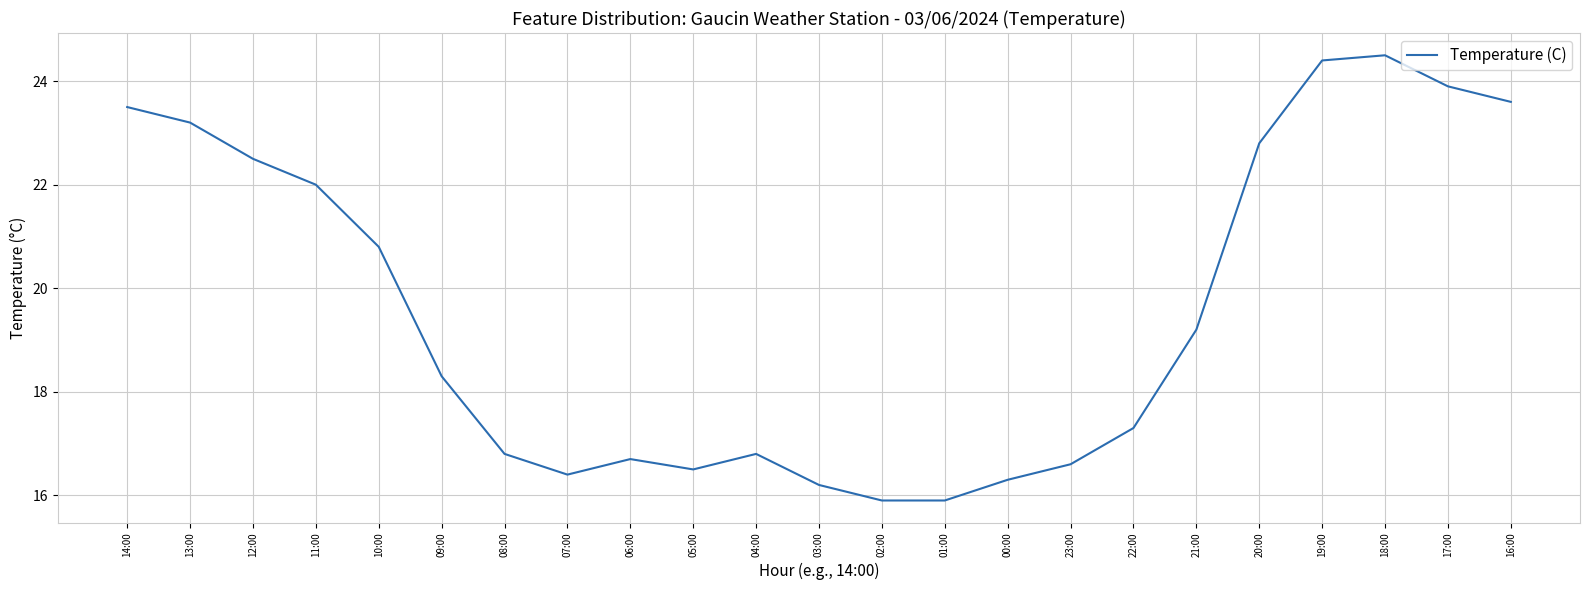

The value at 20:00 is 39.4. True or false?

False